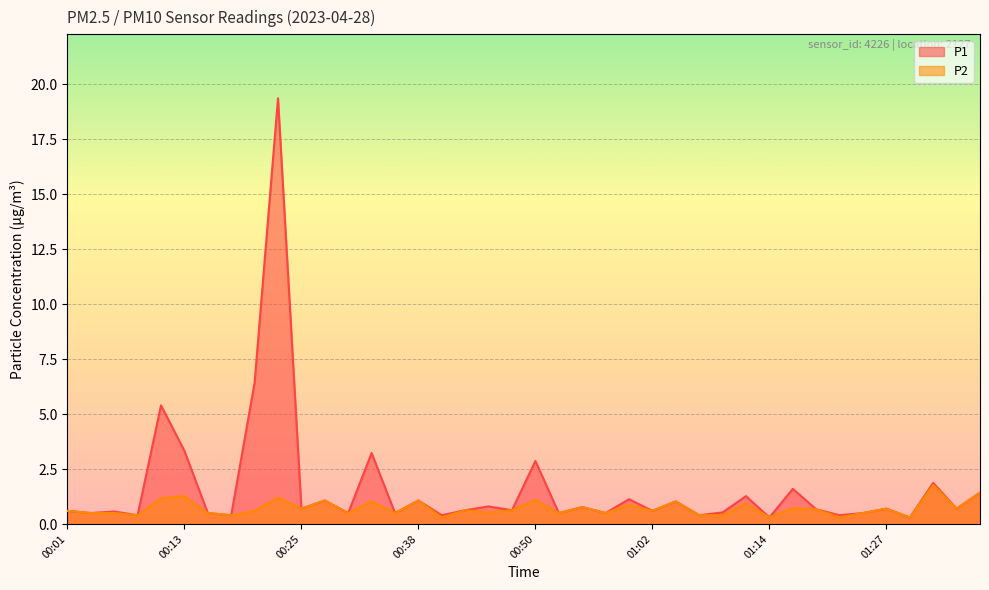

In P2, how many points are lower than both neighbors (excluding endpoints)?

14